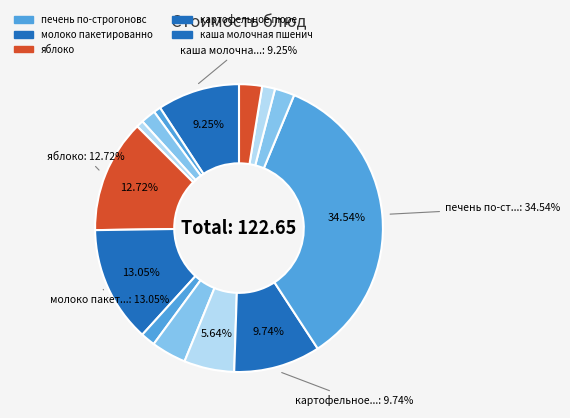

How many segments does this pie chart have?

14